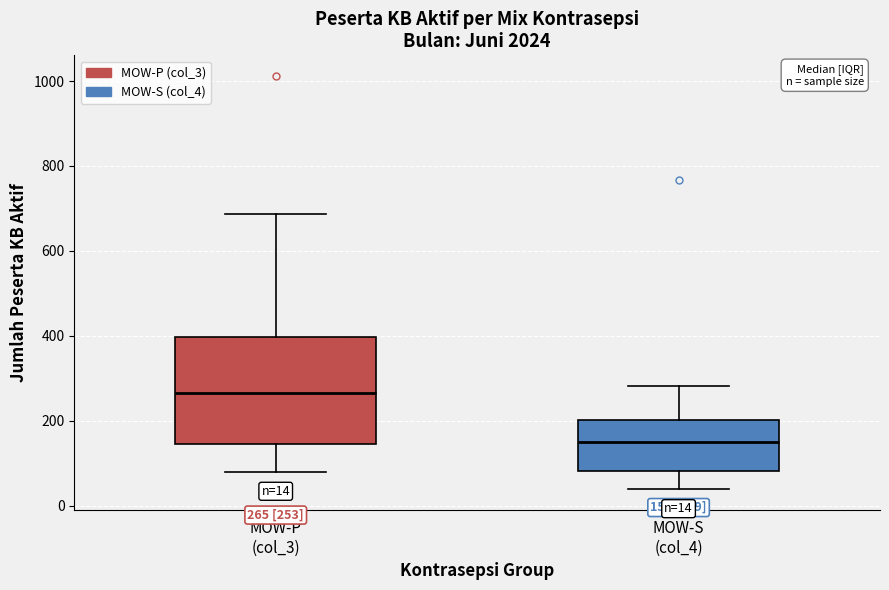

Comparing the boxes themselves (not the whiskers), which one is the tallest?

MOW-P (col_3)